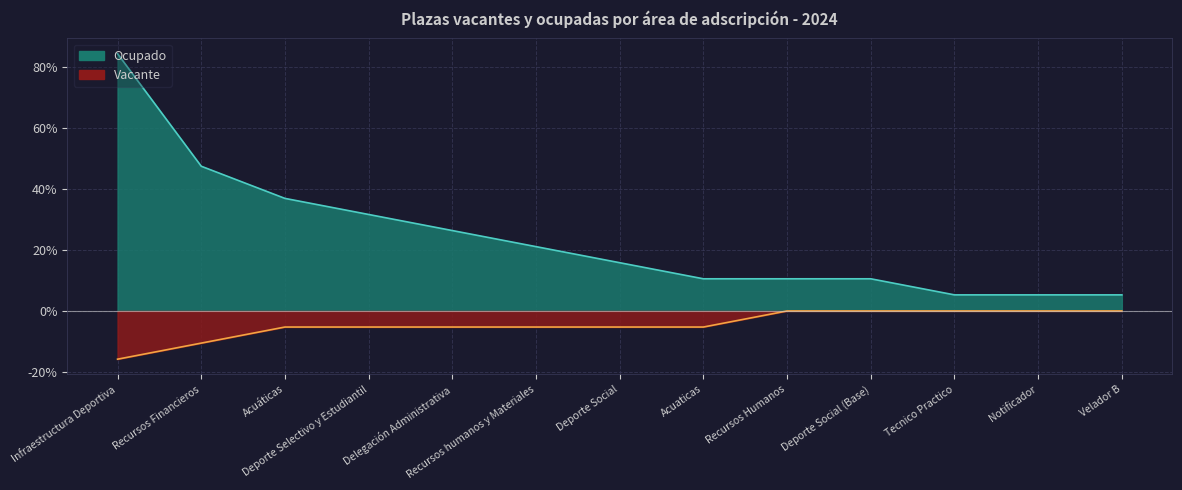

Reading left to right, extract all data points from this chart.

Ocupado: 84.2	47.4	36.8	31.6	26.3	21.1	15.8	10.5	10.5	10.5	5.3	5.3	5.3
Vacante: -15.8	-10.5	-5.3	-5.3	-5.3	-5.3	-5.3	-5.3	0.0	0.0	0.0	0.0	0.0